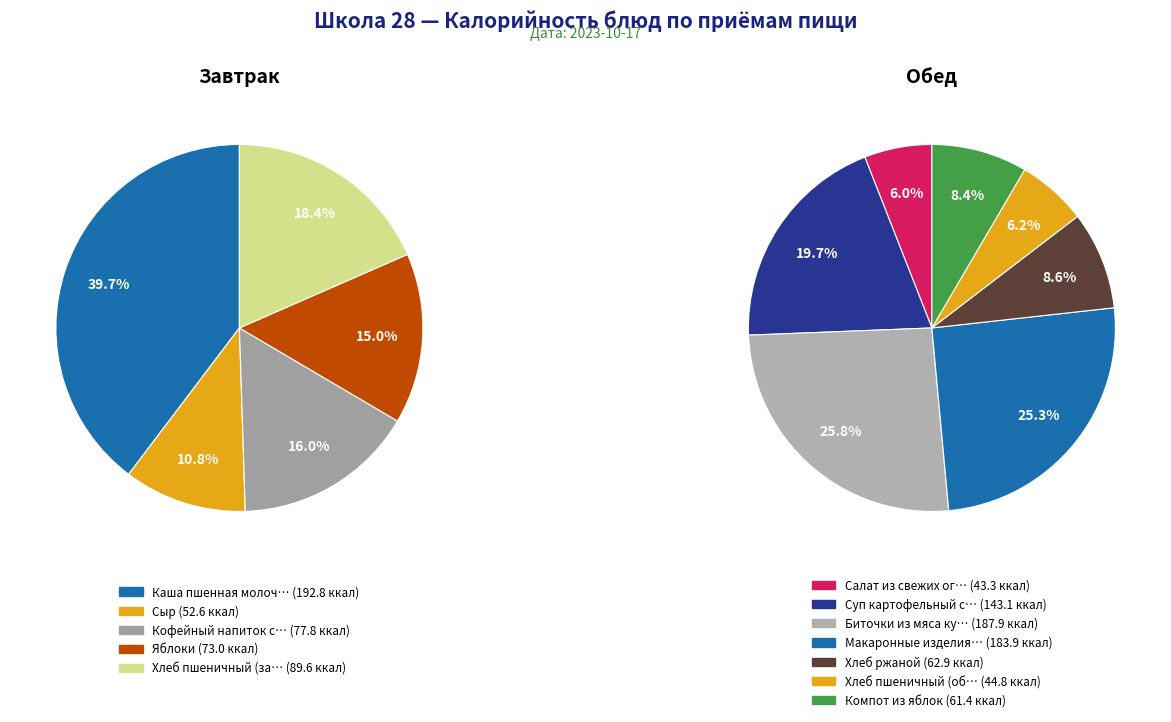

Which category has the biggest portion of the pie?

Каша пшенная молочная с маслом сливочным